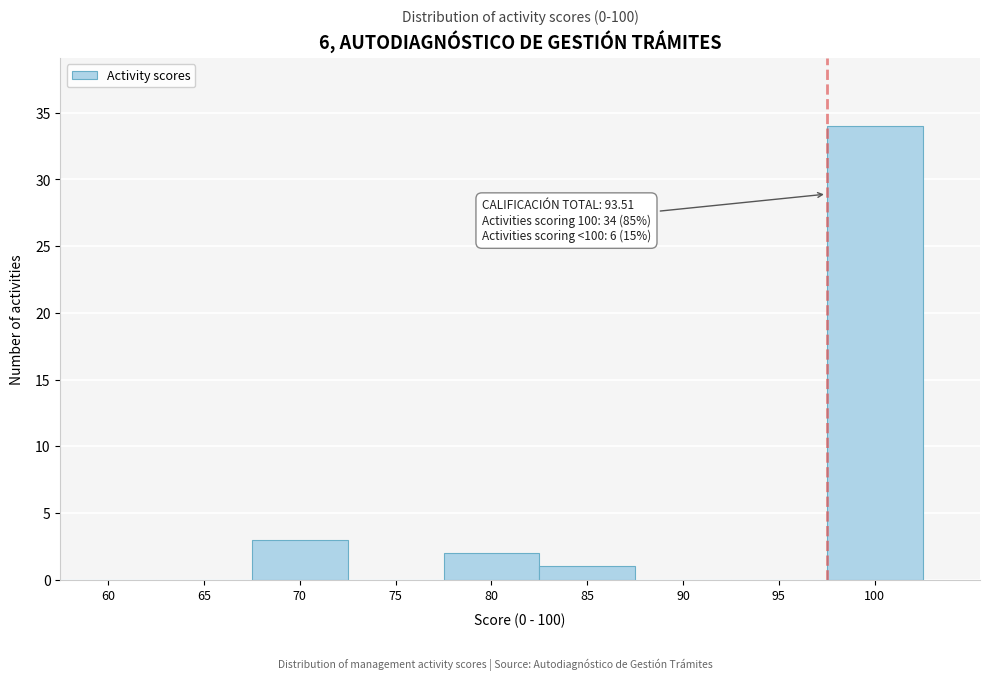

Reading left to right, list all the values displayed in this chart.

60=0	65=0	70=3	75=0	80=2	85=1	90=0	95=0	100=34